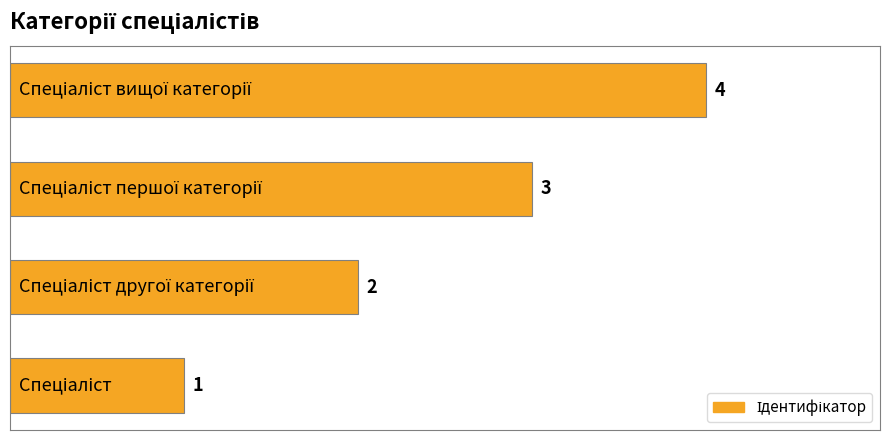

Count the values in the range 2 to 4.

3